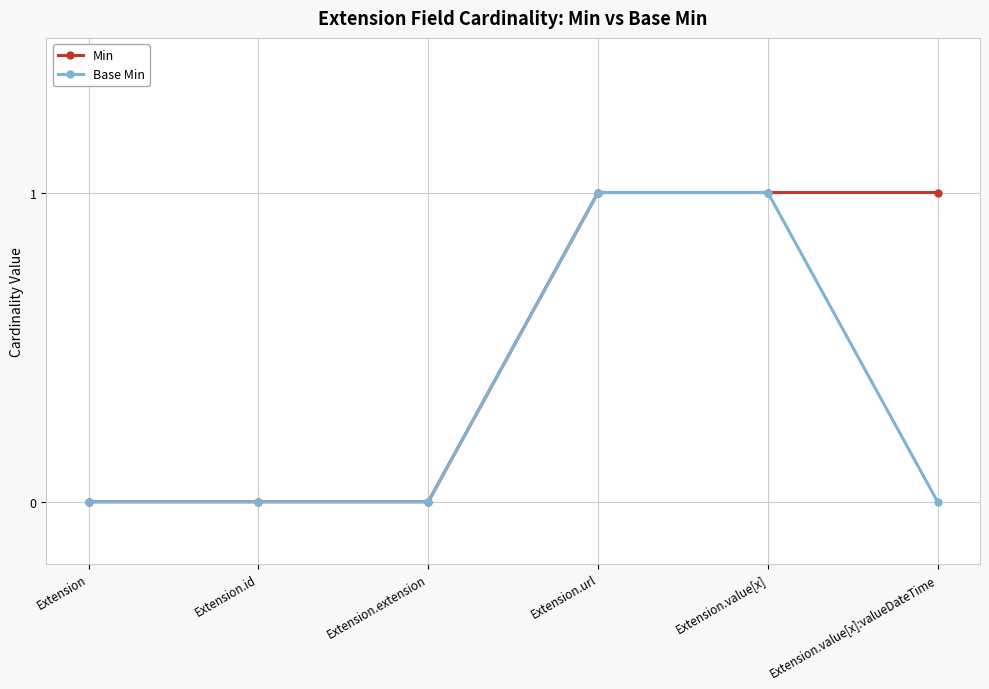

What position from the right is Extension.id?

5